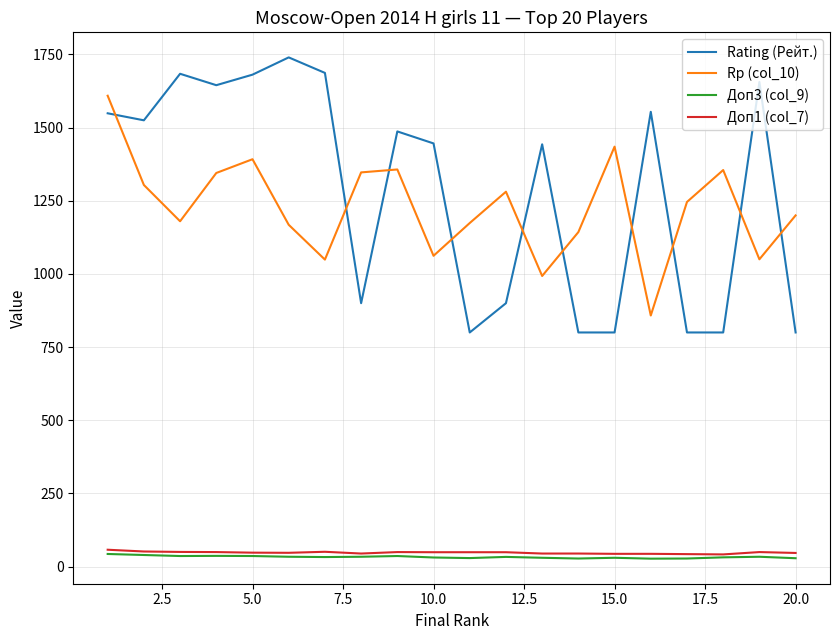

True or false: Доп1 (col_7) and Rp (col_10) intersect in this chart.

False